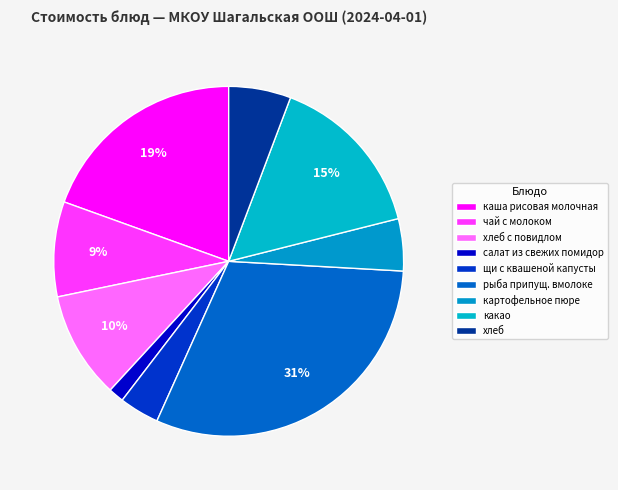

To the nearest percent, what is the combined percentage of рыба припущ. вмолоке and картофельное пюре?

36%